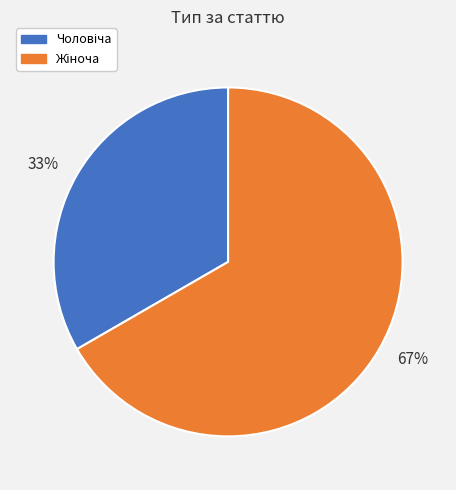

To the nearest percent, what is the average slice percentage?

50%